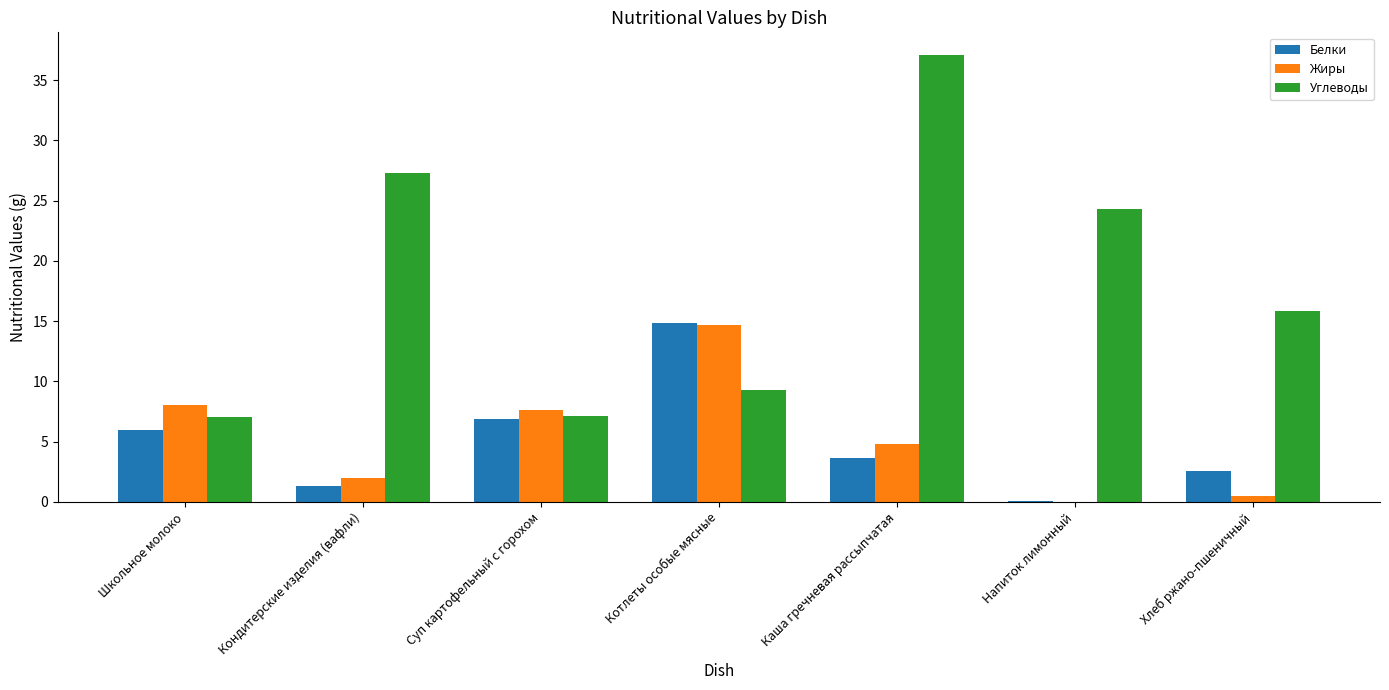

The value of Жиры at Котлеты особые мясные is 5.3. True or false?

False